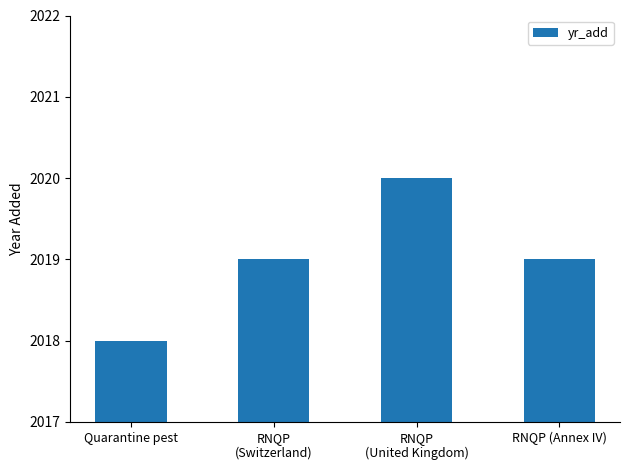

Is it true that the value at Quarantine pest is 2767?

False